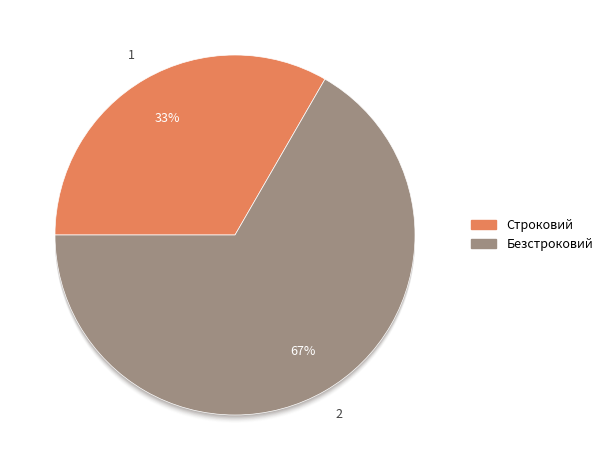

Is it true that Строковий is 33% of the pie?

True